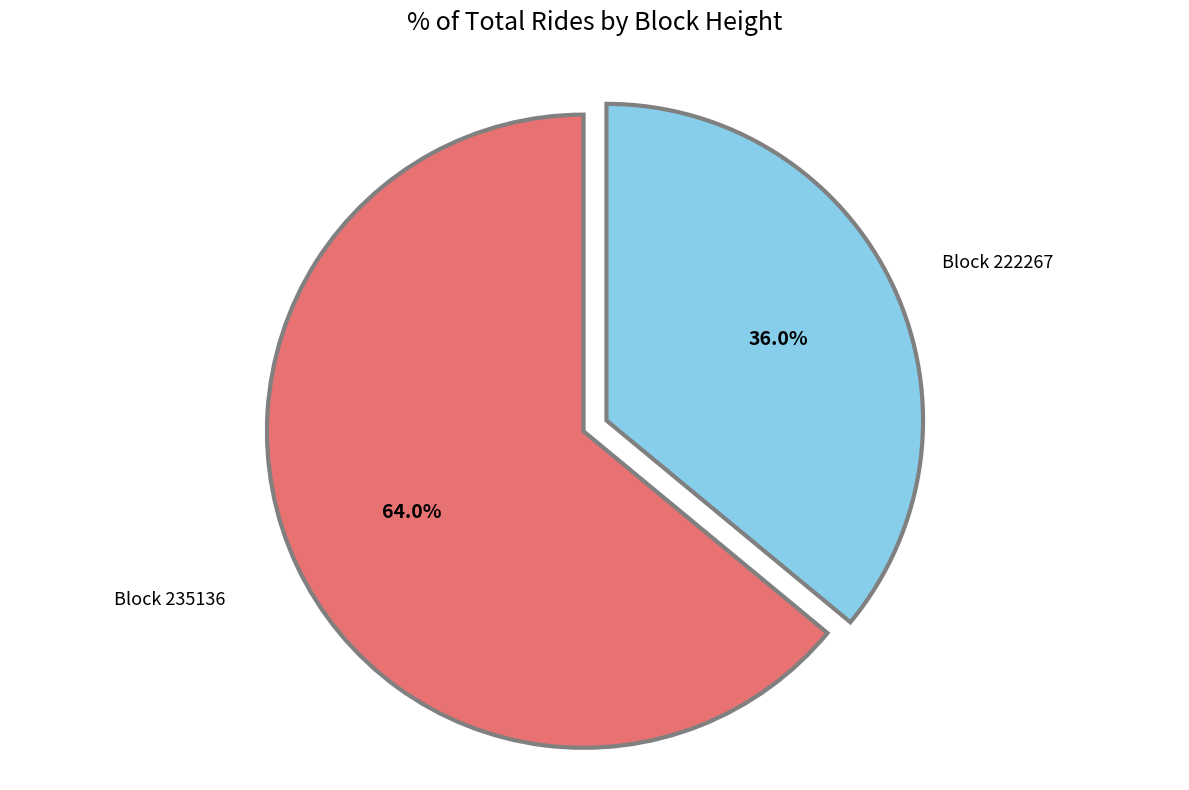

Does any single category account for the majority?

Yes